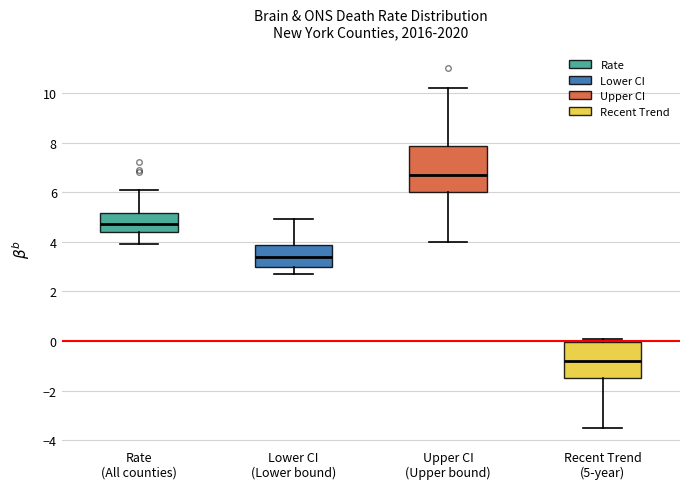

Comparing the boxes themselves (not the whiskers), which one is the tallest?

Upper CI (Upper bound)